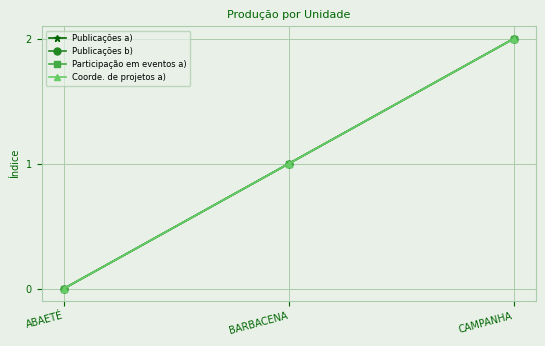

Does the chart have visible grid lines?

Yes